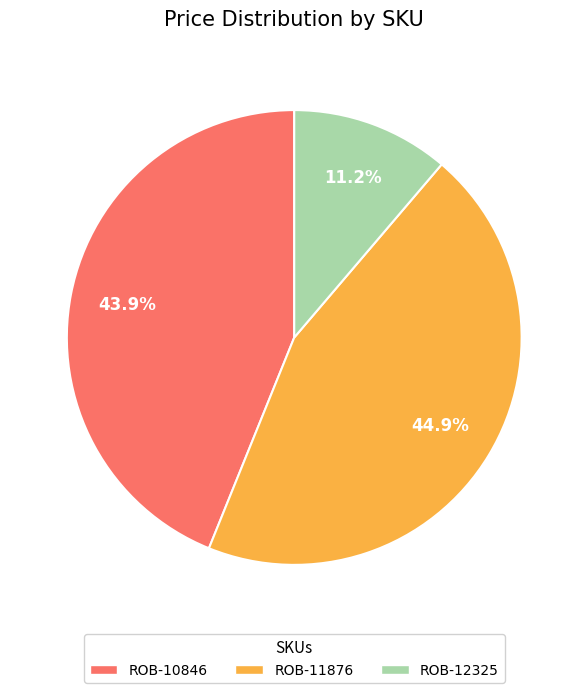

The ROB-10846 slice represents 57% of the pie. True or false?

False